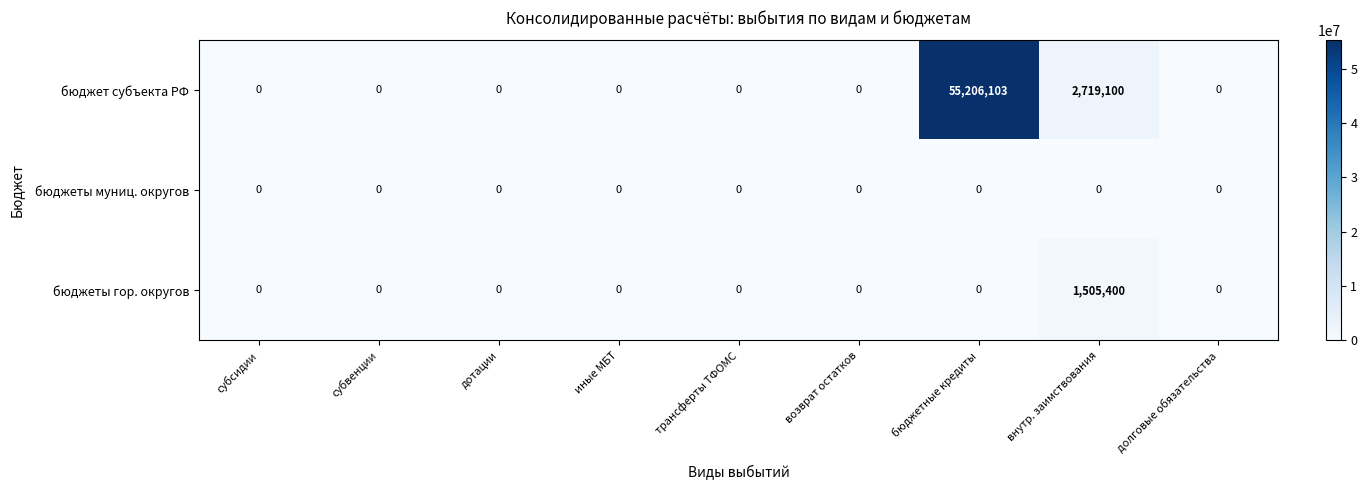

At which category does the chart reach its peak across all series?

бюджетные кредиты